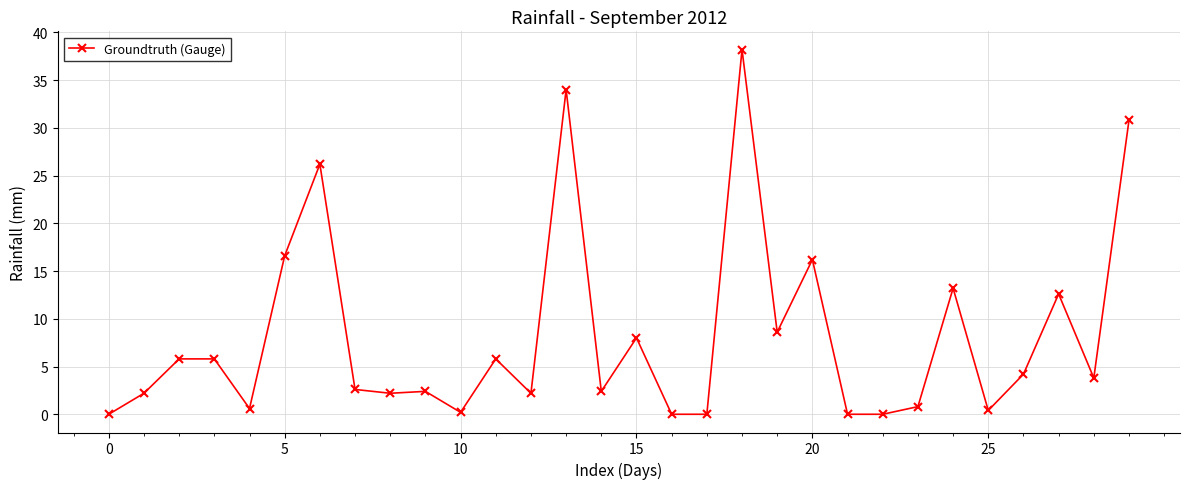

What is the value of the 15th point from the left?

2.4